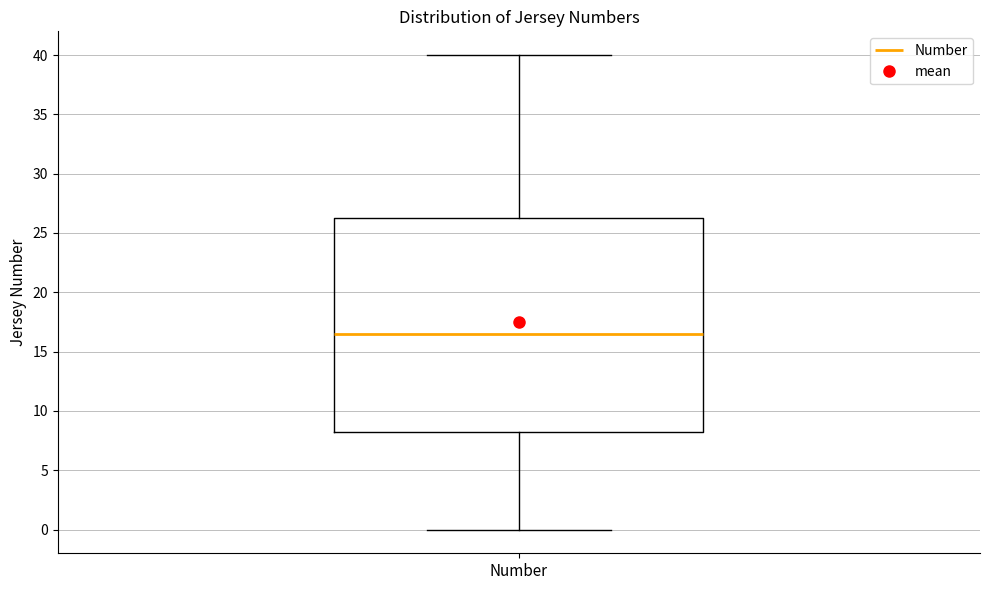

Where is the lower edge of the box for Number on the y-axis? The values are not printed on the chart, so give them approximately, as read against the axis.

8.5